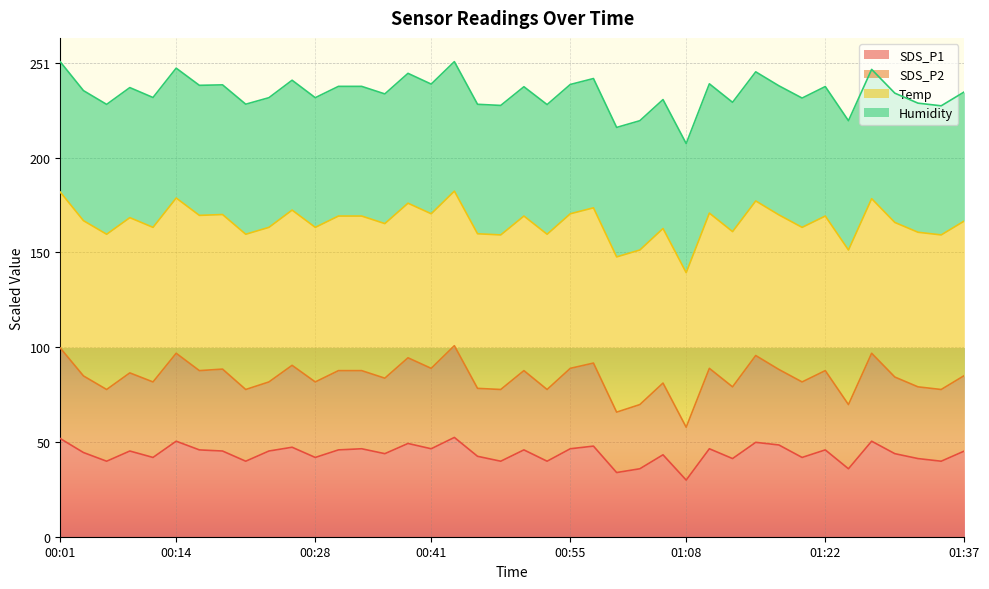

Is it true that SDS_P2 equals 242.8 at 00:58?

True